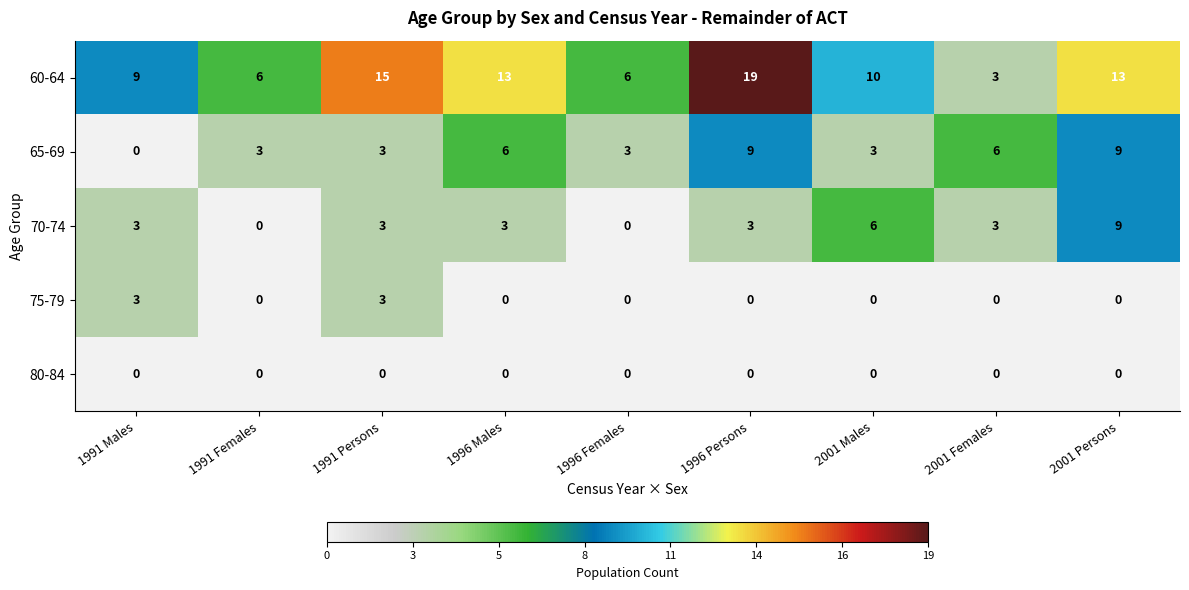

What is the sum of the 65-69 values at 2001 Males and 1996 Males?

9